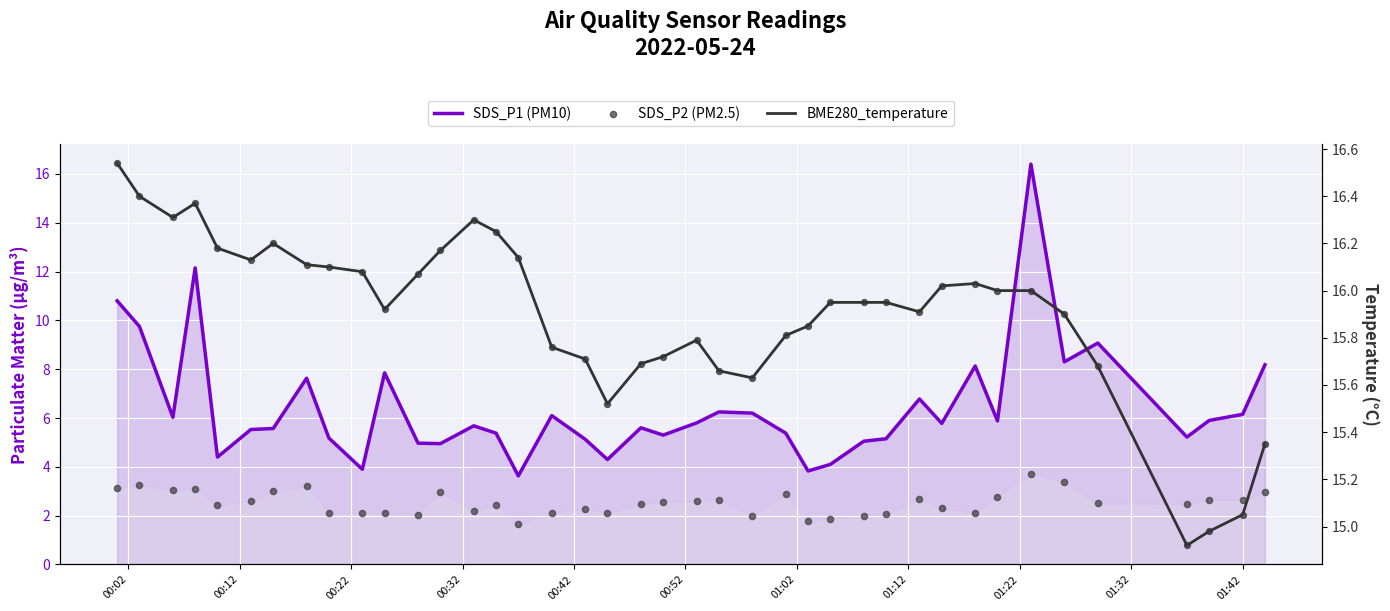

Which series has the largest total across all categories?

BME280_temperature